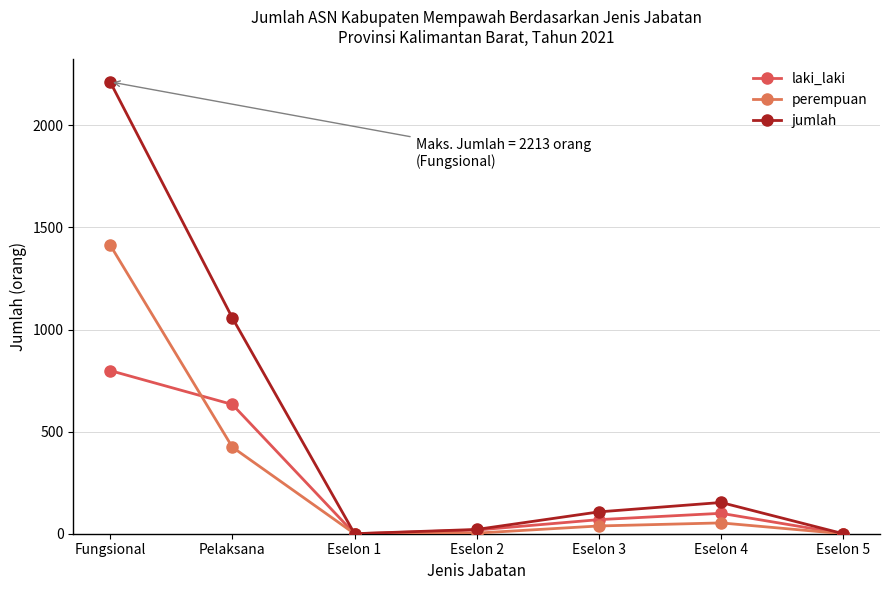

Which label corresponds to the smallest value in the chart?

Eselon 1